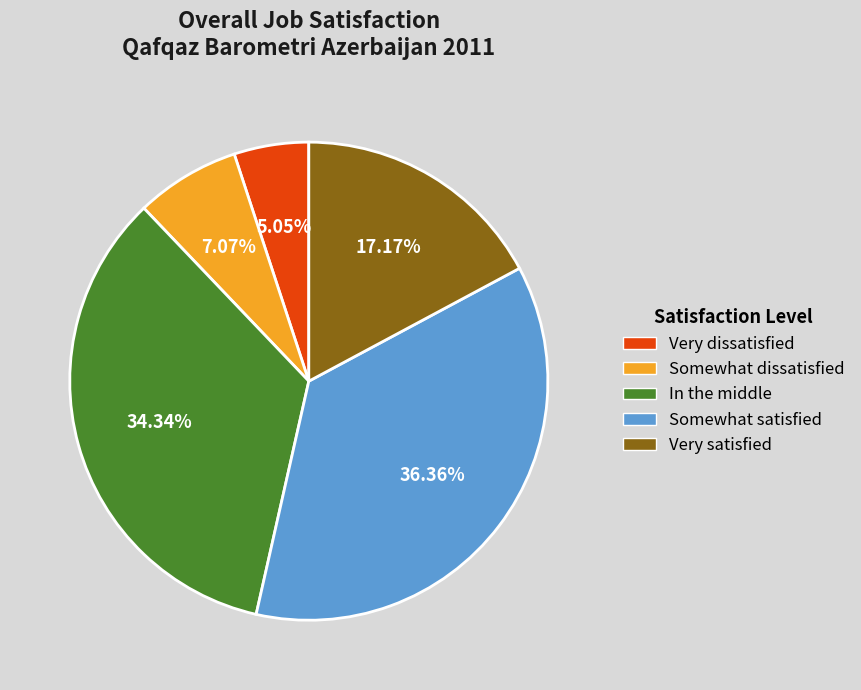

Is it true that Somewhat dissatisfied is 2% of the pie?

False